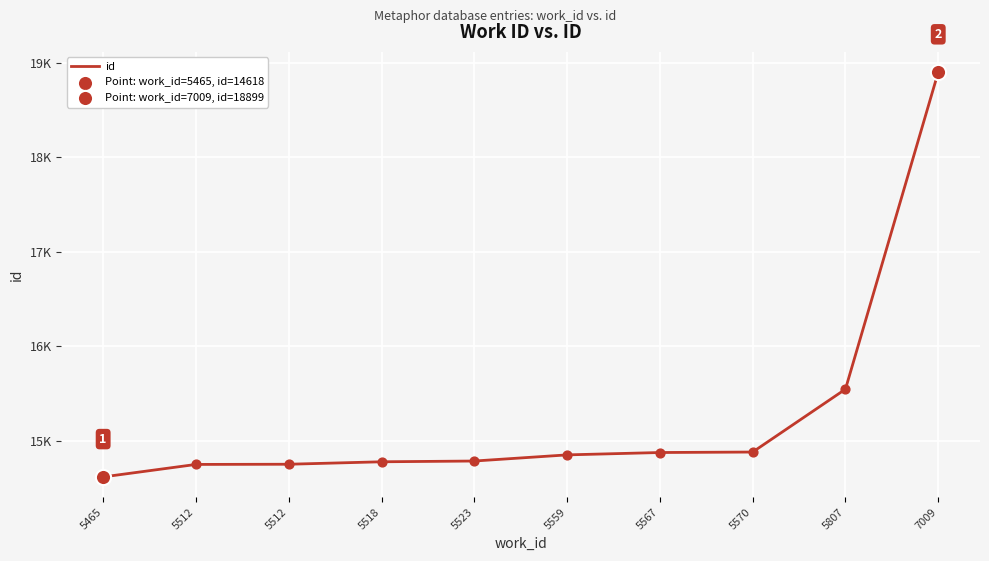

What is the change in value from 5465 to 7009?

+4281